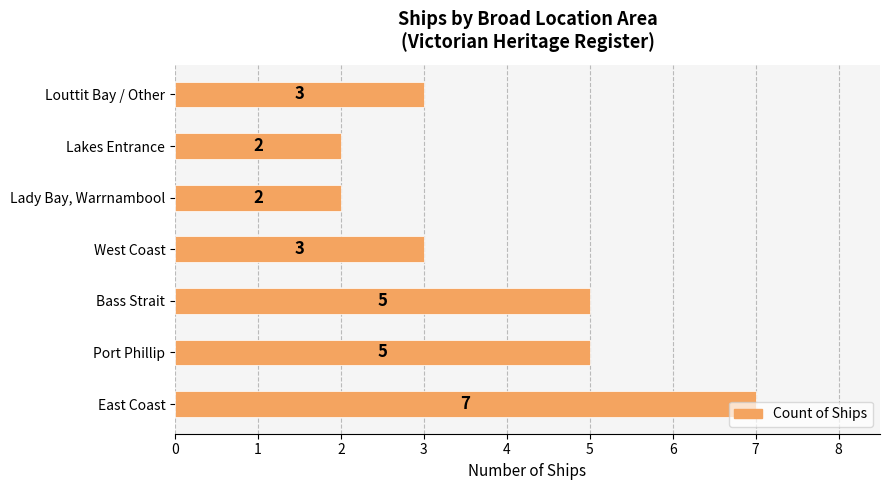

True or false: the data shows 2 at Lakes Entrance.

True